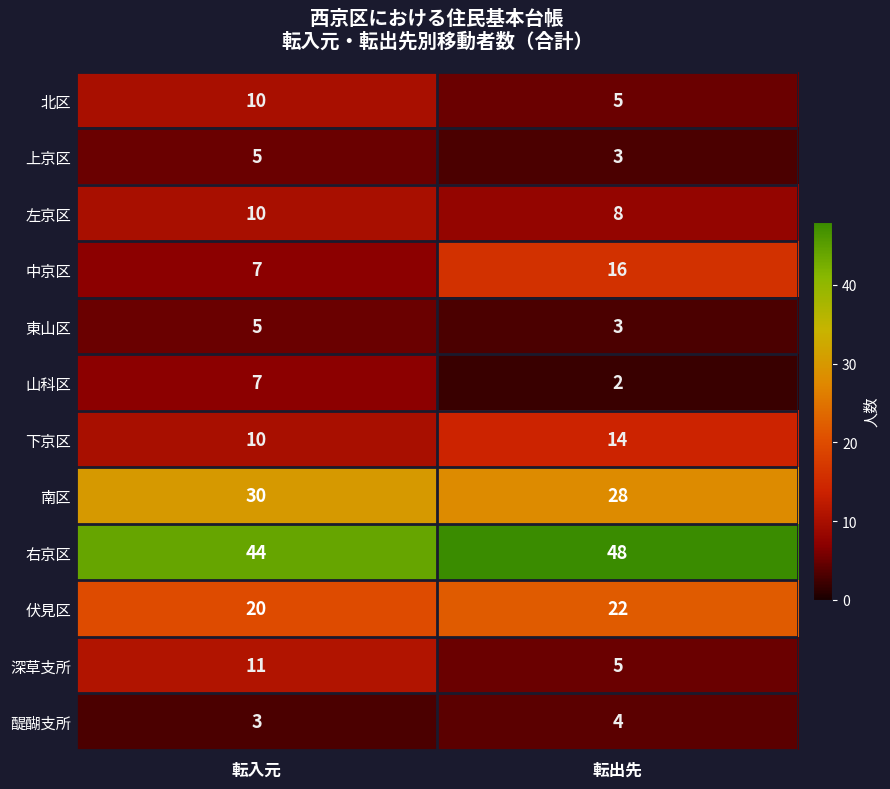

What value does the 伏見区 series have at 転入元?

20